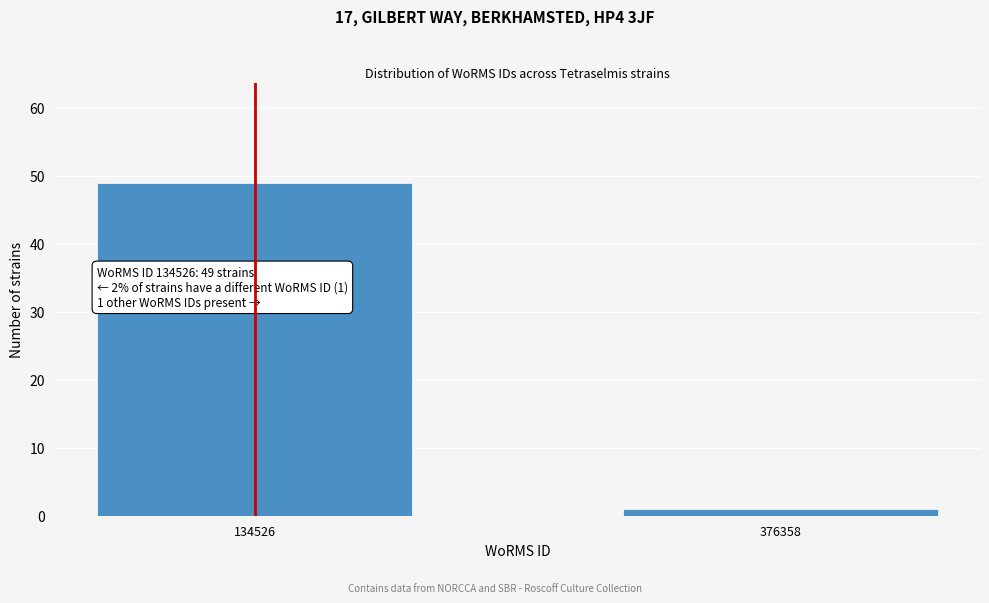

Reading left to right, list all the values displayed in this chart.

134526=49	376358=1